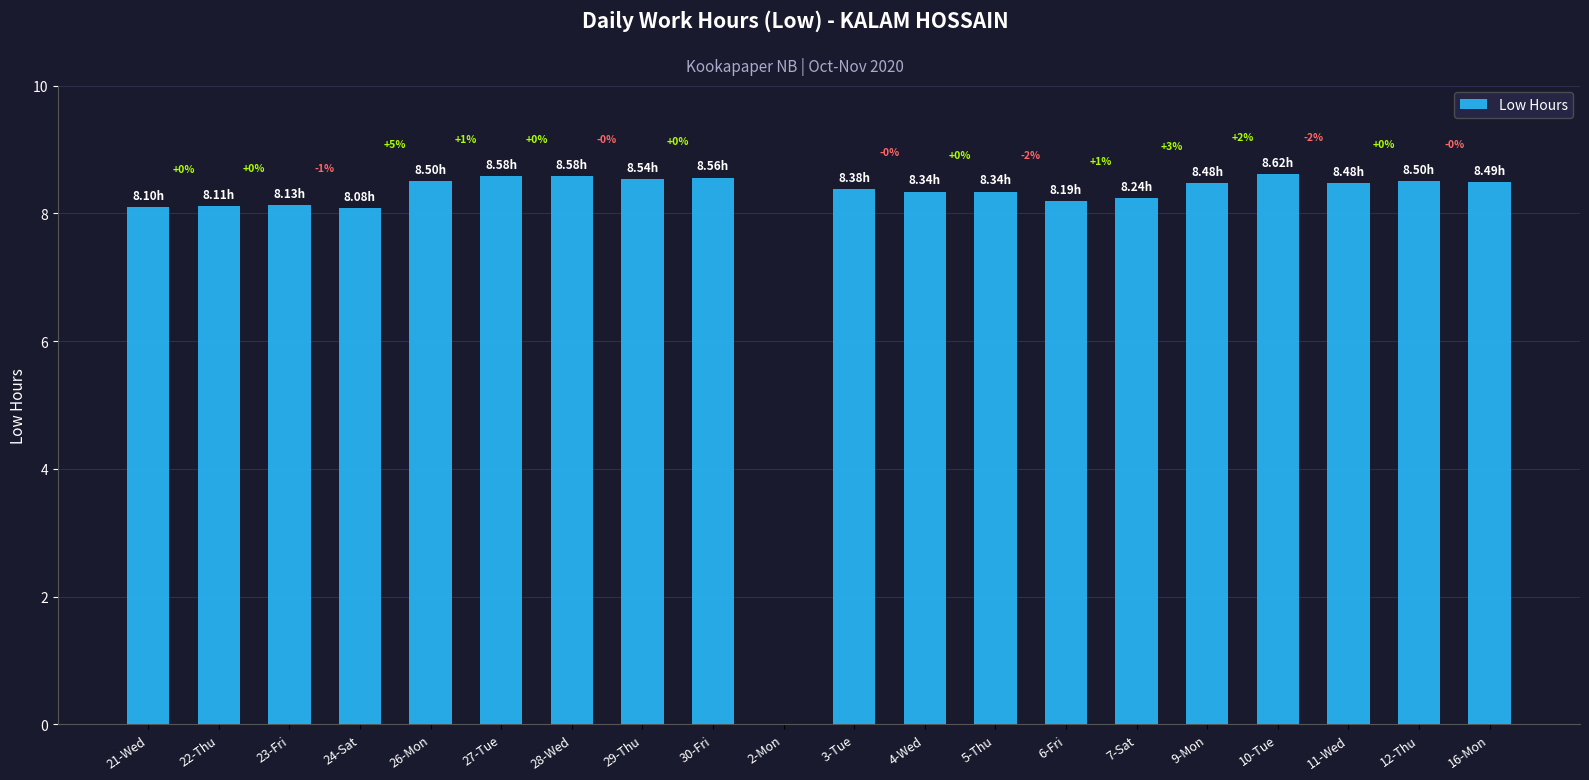

Which has a higher value, 2-Mon or 7-Sat?

7-Sat